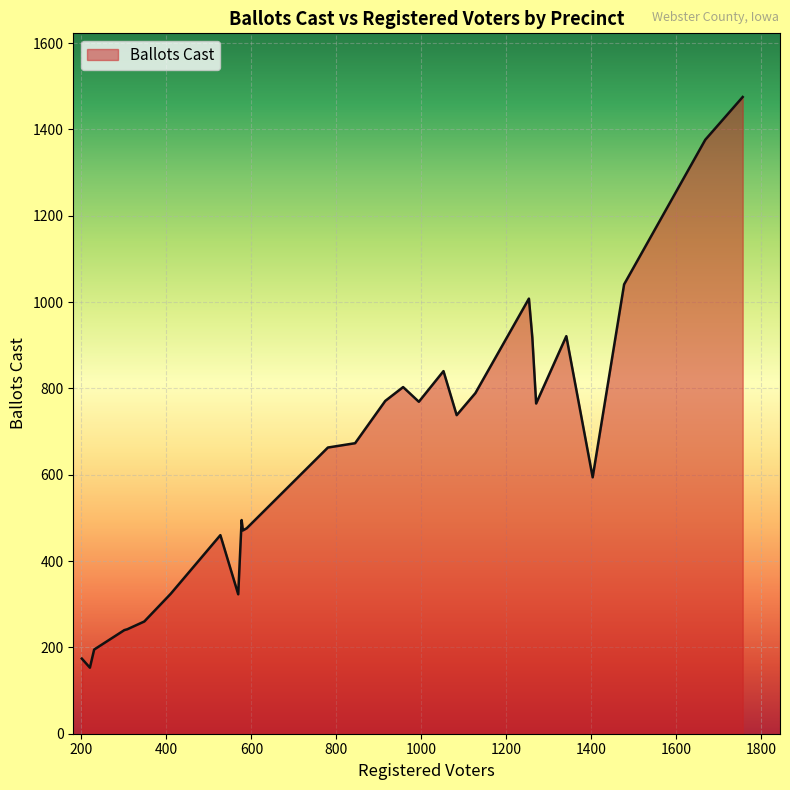

Does the chart display data point markers on the line(s)?

No